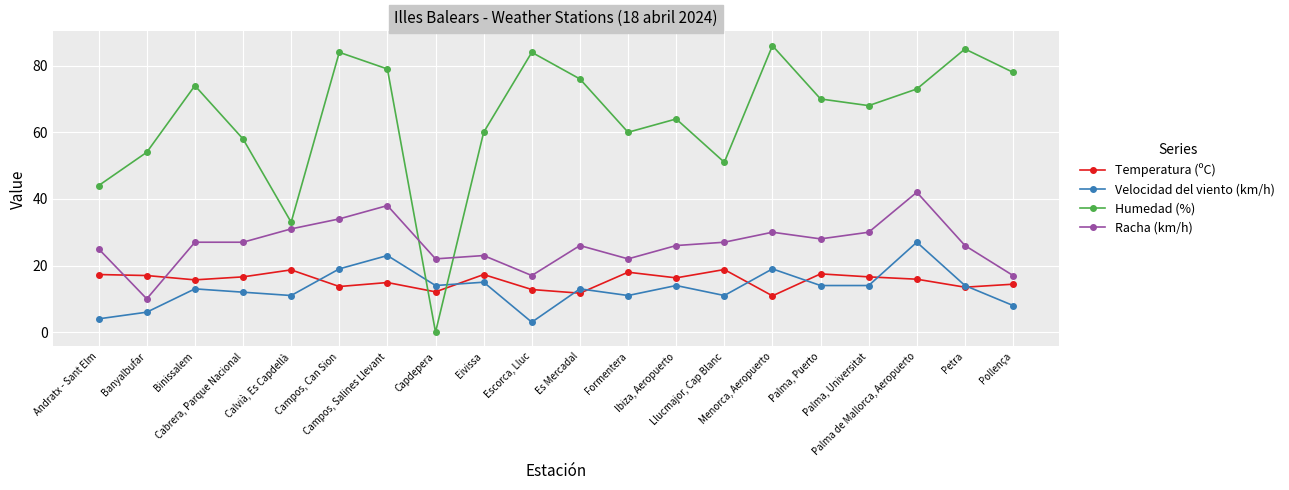

Is it true that Humedad (%) equals 44.0 at Andratx - Sant Elm?

True